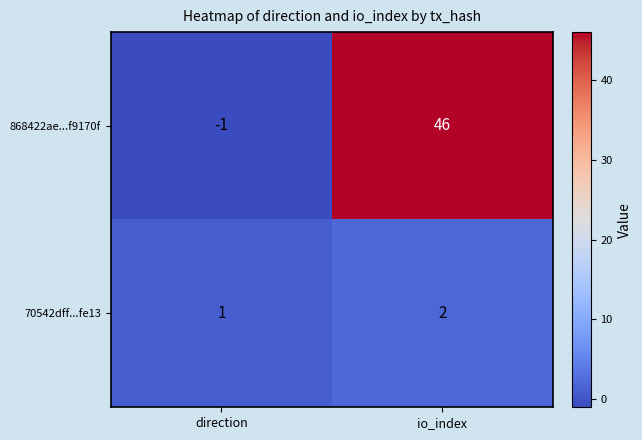

Reading left to right, list all the values displayed in this chart.

868422ae...f9170f: direction=-1	io_index=46
70542dff...fe13: direction=1	io_index=2